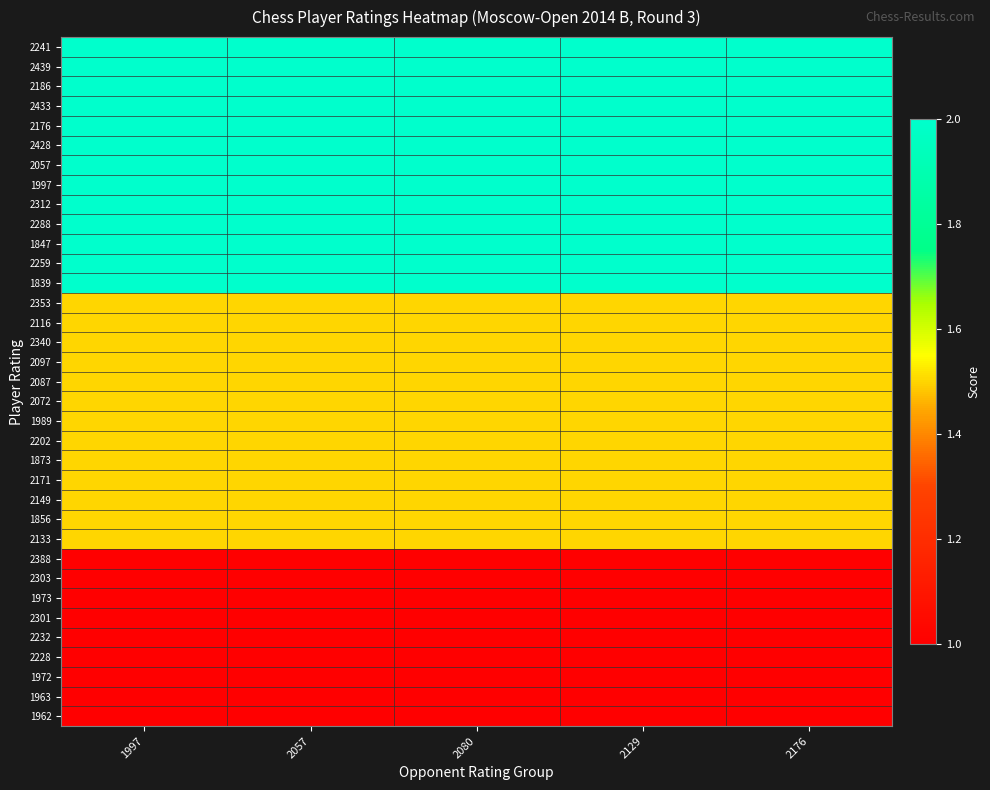

At how many categories does at least one series exceed 1?

5